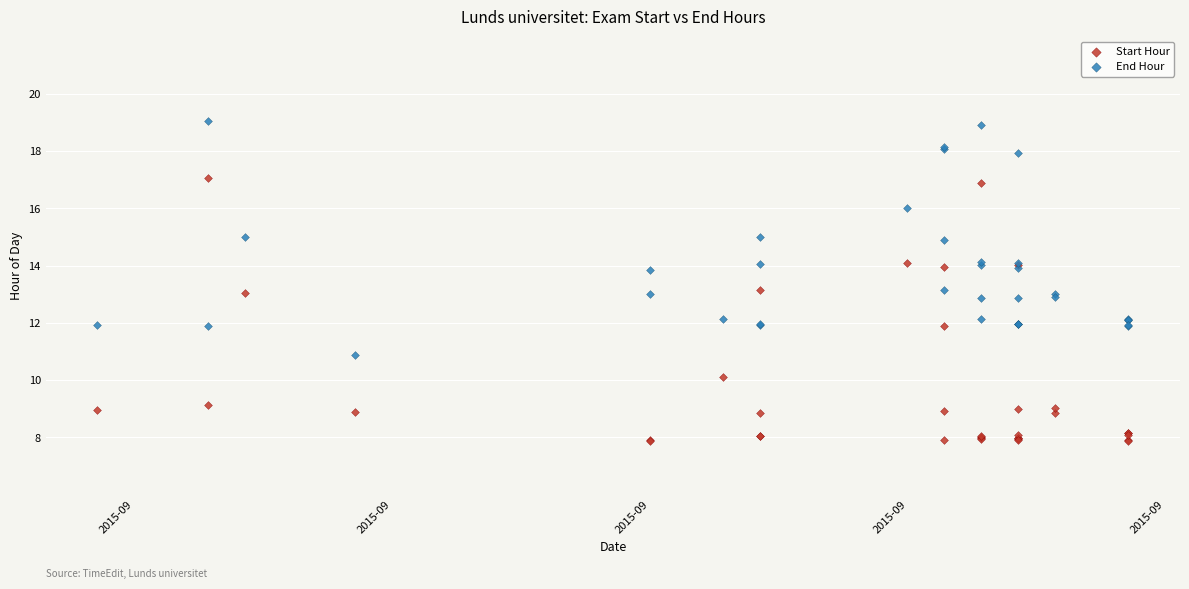

Which series has the largest Y range (max minus min)?

Start Hour